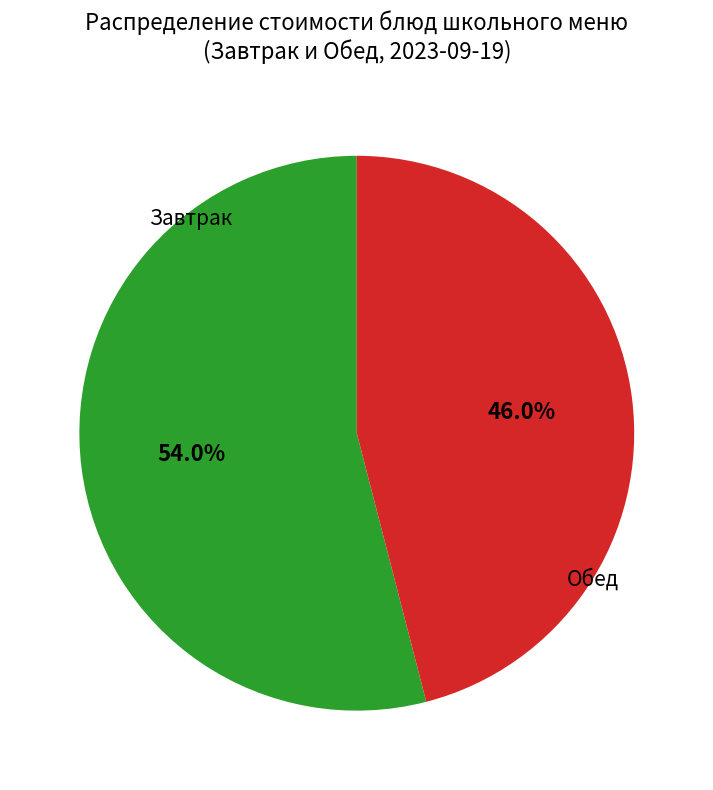

Does any single category account for the majority?

Yes